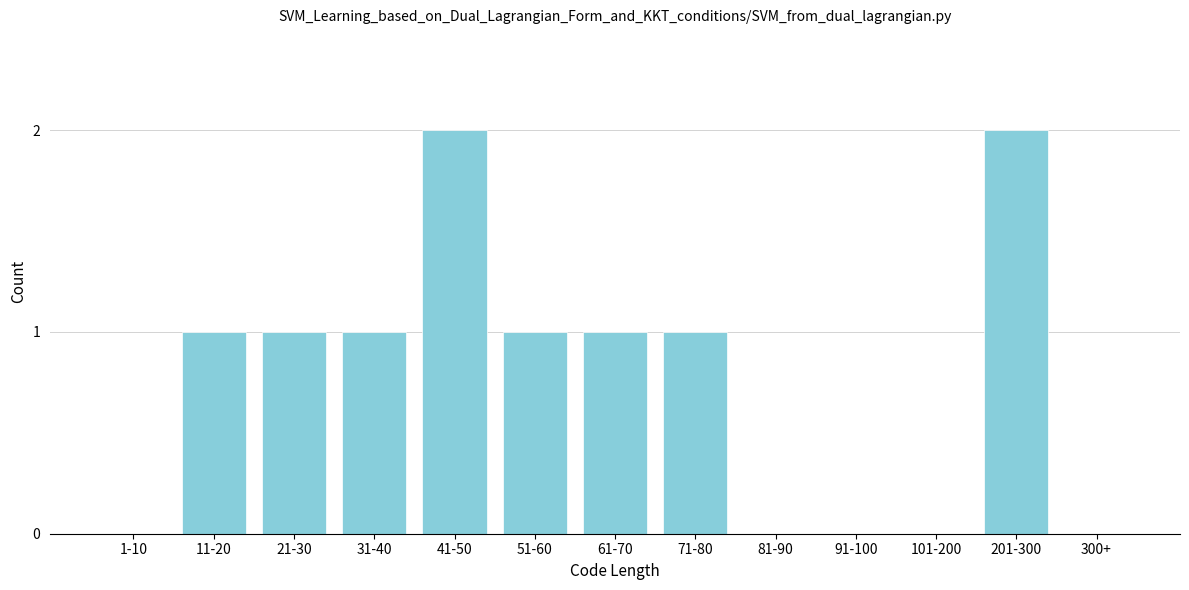

Reading right to left, extract all data points from this chart.

300+=0	201-300=2	101-200=0	91-100=0	81-90=0	71-80=1	61-70=1	51-60=1	41-50=2	31-40=1	21-30=1	11-20=1	1-10=0